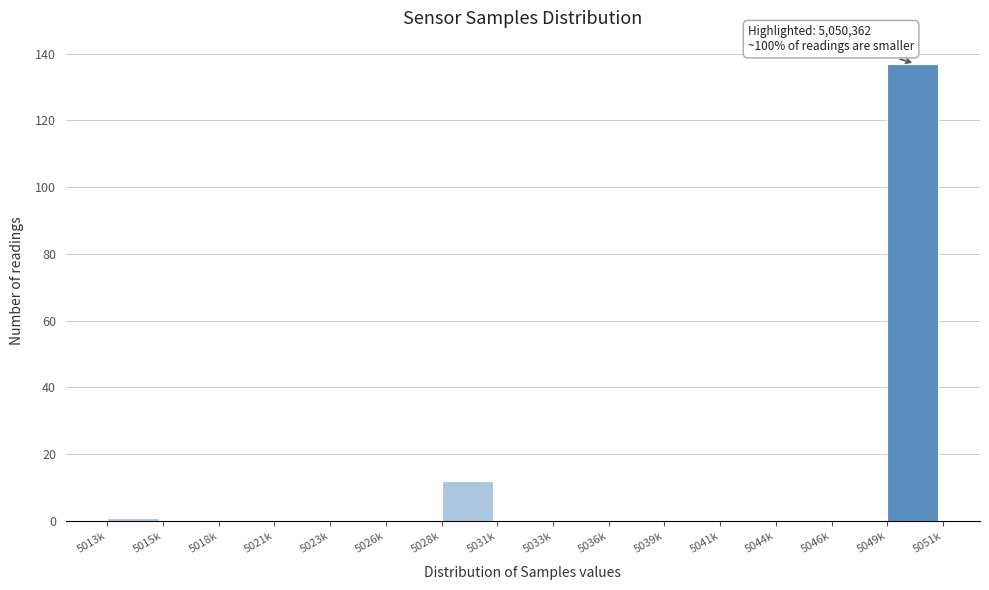

Reading left to right, transcribe all the data shown in this chart.

5013k=1	5015k=0	5018k=0	5021k=0	5023k=0	5026k=0	5028k=12	5031k=0	5033k=0	5036k=0	5039k=0	5041k=0	5044k=0	5046k=0	5049k=137